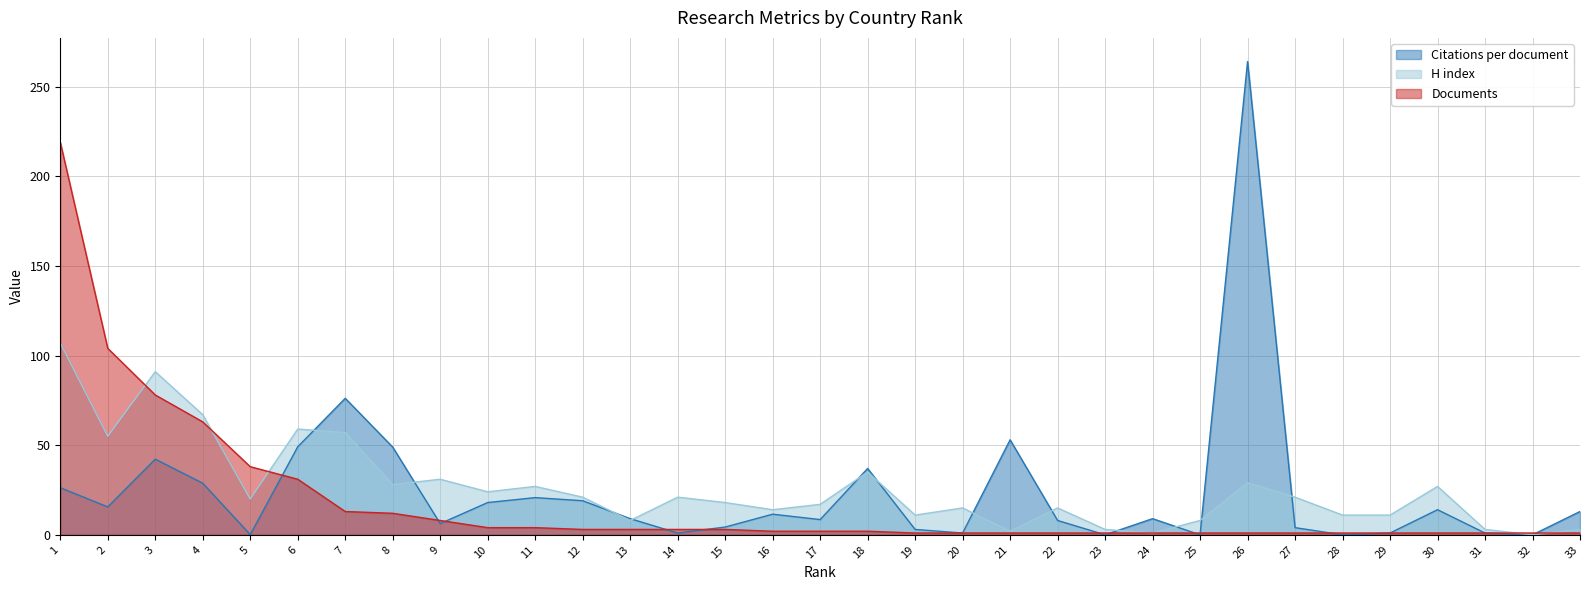

What is the difference between the Documents values at 33 and 16?

1.0